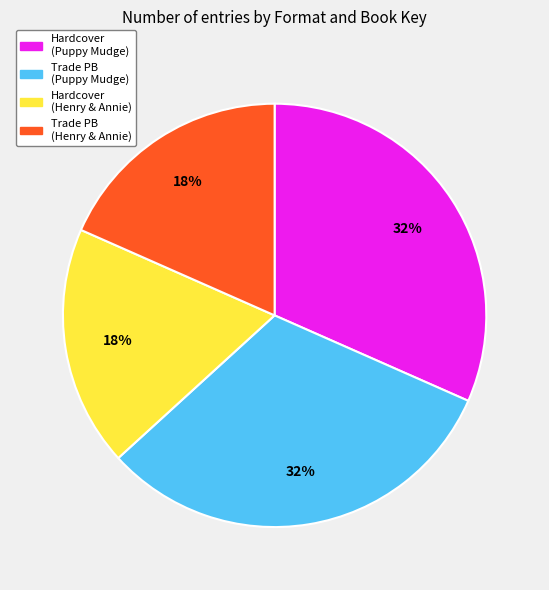

Is there a majority slice in this chart?

No